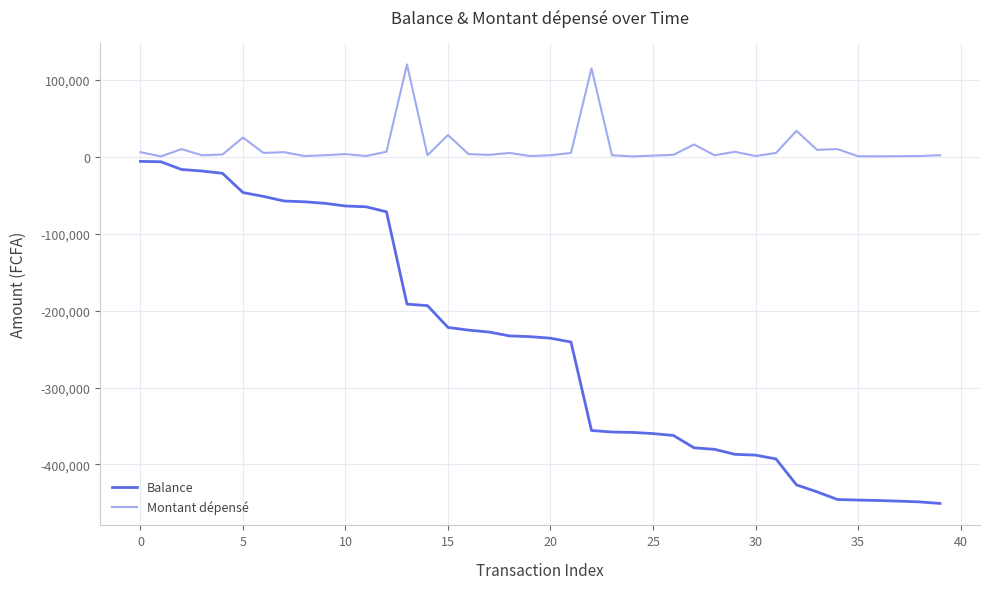

Which series has the largest total across all categories?

Montant dépensé